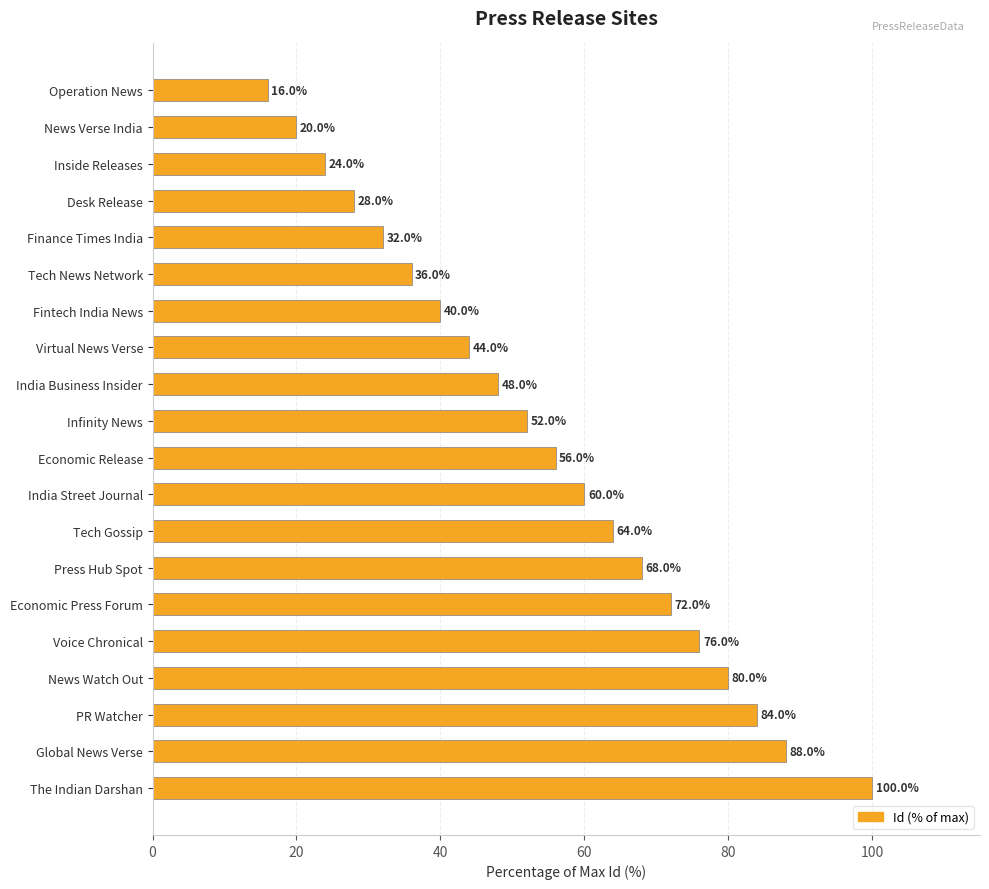

Reading bottom to top, extract all data points from this chart.

100.0	88.0	84.0	80.0	76.0	72.0	68.0	64.0	60.0	56.0	52.0	48.0	44.0	40.0	36.0	32.0	28.0	24.0	20.0	16.0